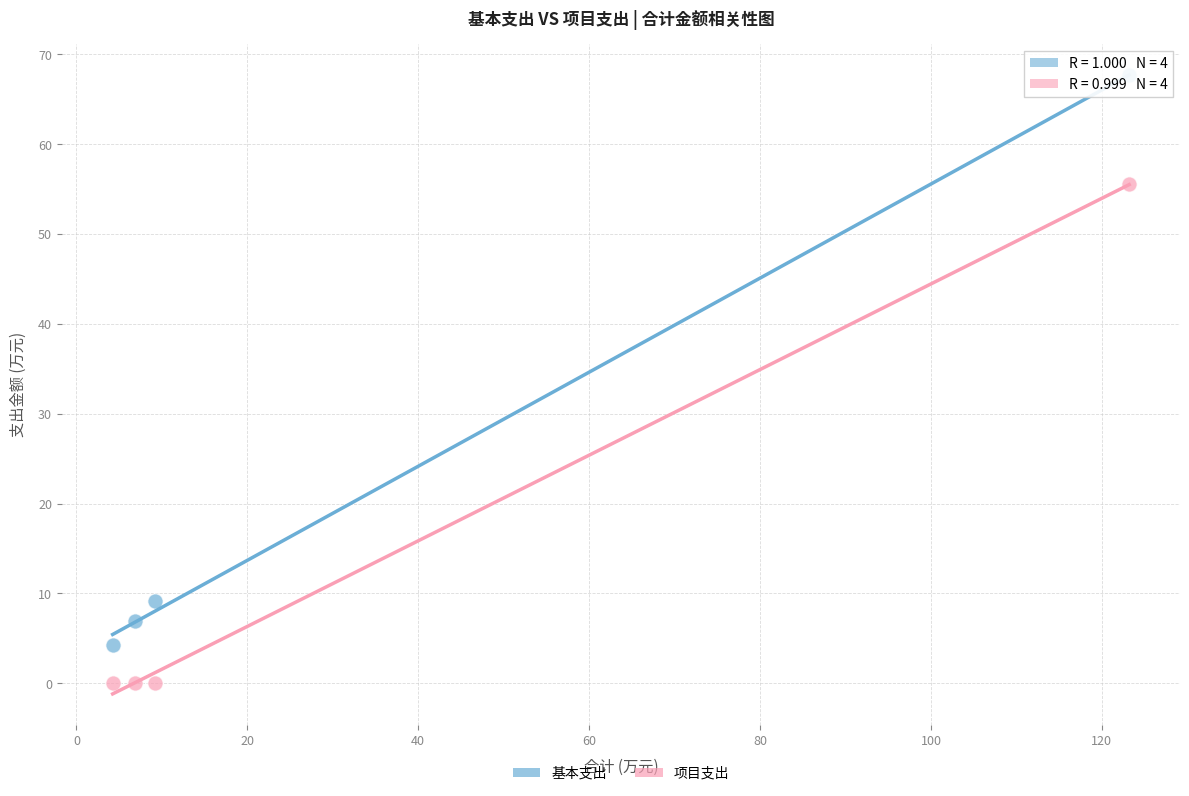

Across all series, what Y value is closest to 33?

55.5